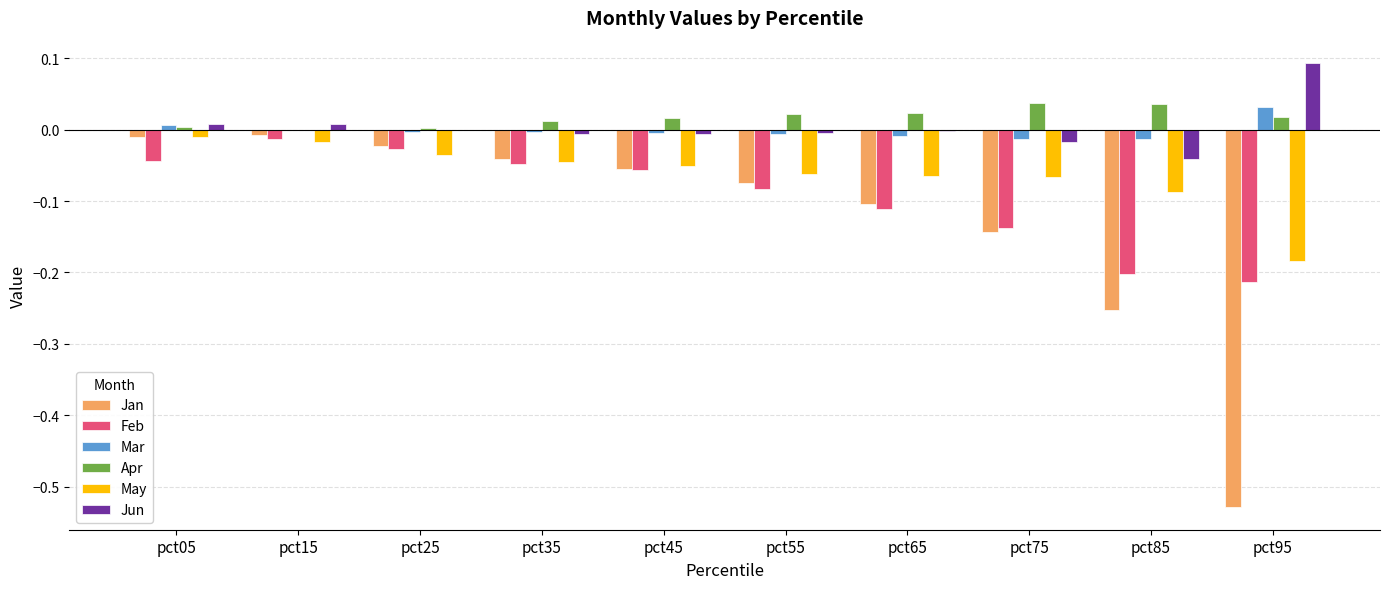

Is the value of May at pct05 greater than the value of Apr at pct35?

No